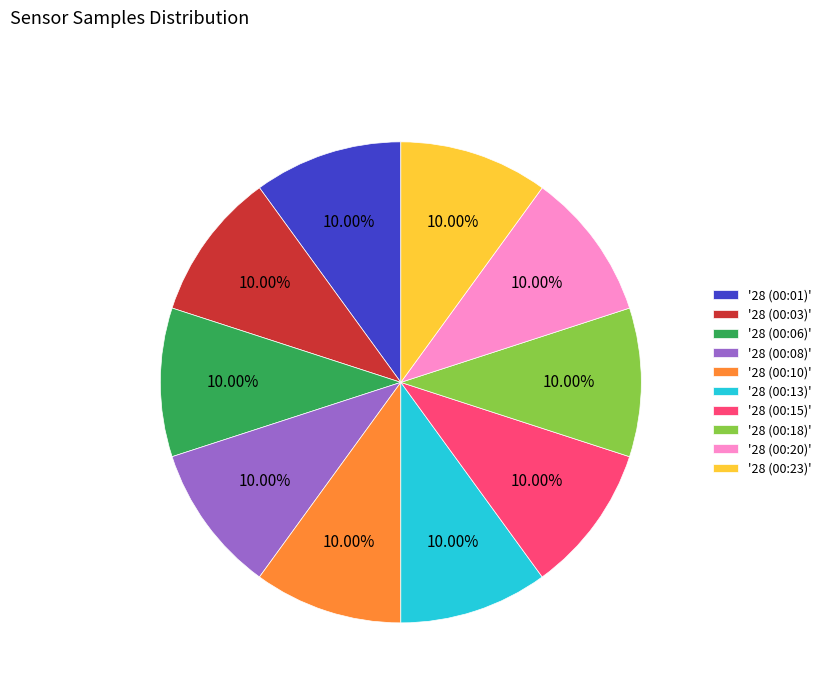

Does '28 (00:15)' account for over 50% of the chart?

No